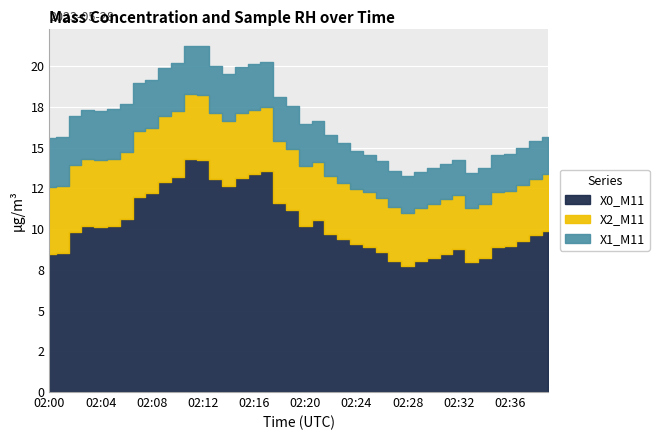

What is the smallest value displayed?

2.2